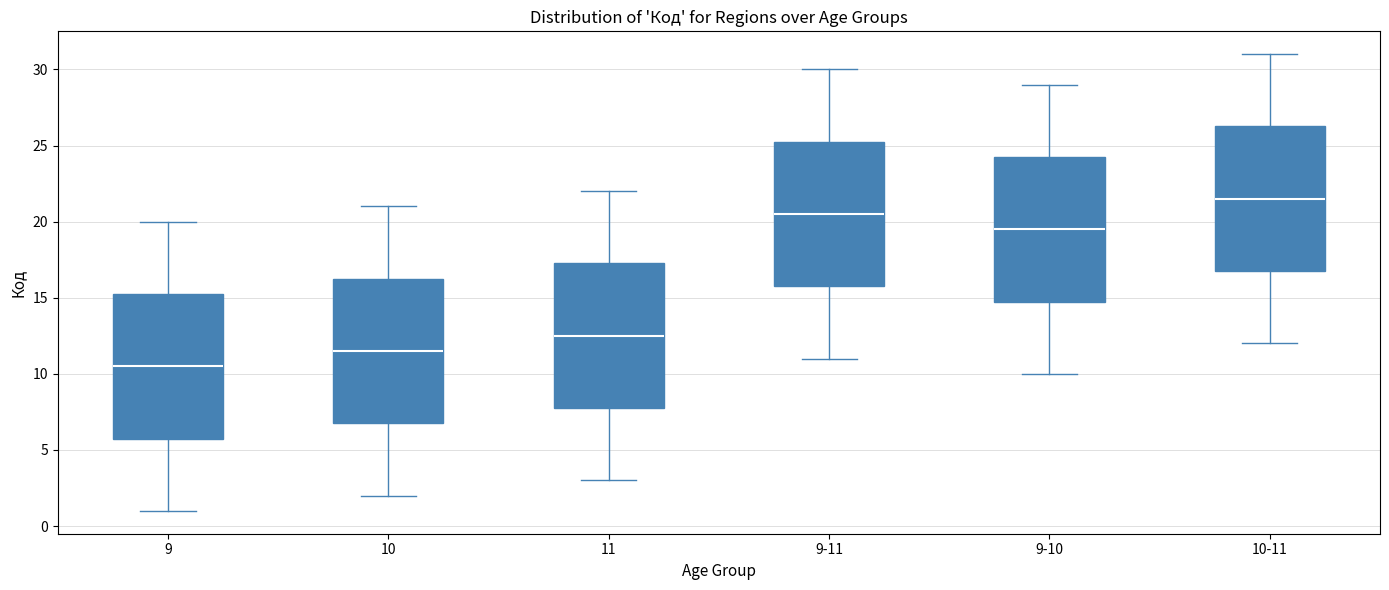

Which box has the highest median line?

10-11